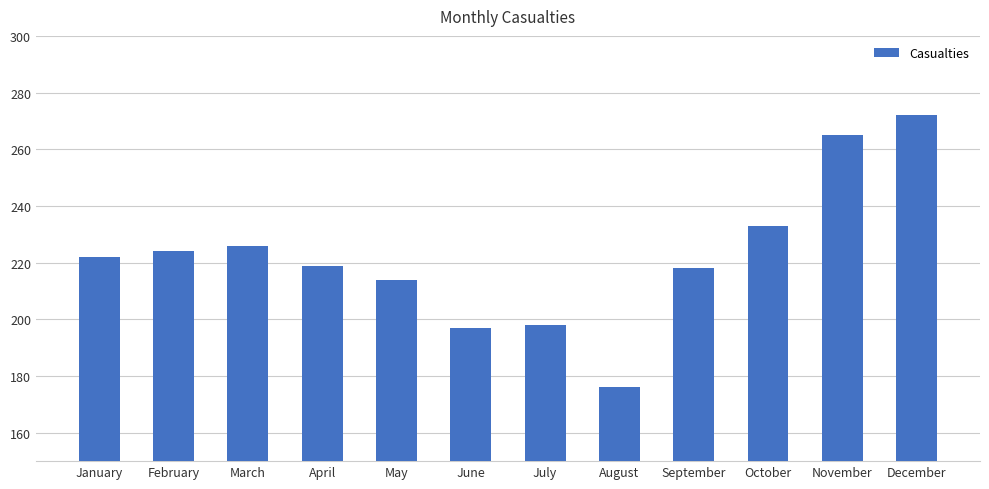

Reading left to right, what are all the values shown in this chart?

January=222	February=224	March=226	April=219	May=214	June=197	July=198	August=176	September=218	October=233	November=265	December=272